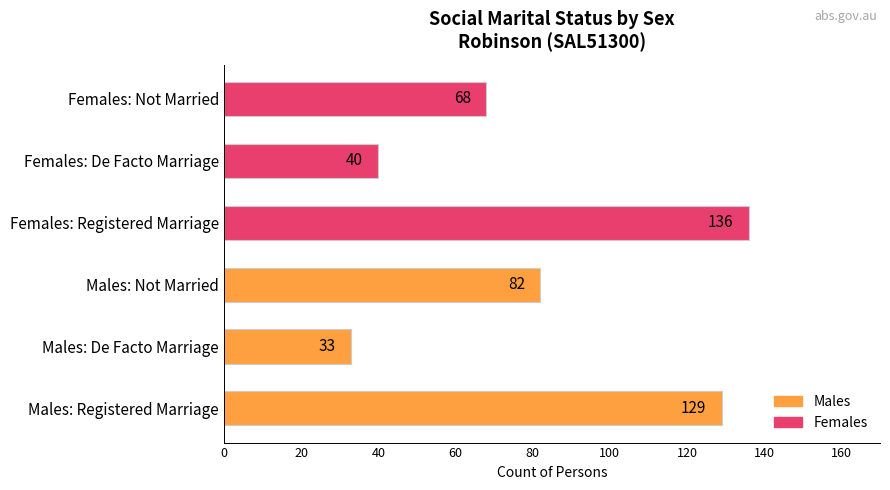

True or false: the data shows 82 at Males: Not Married.

True